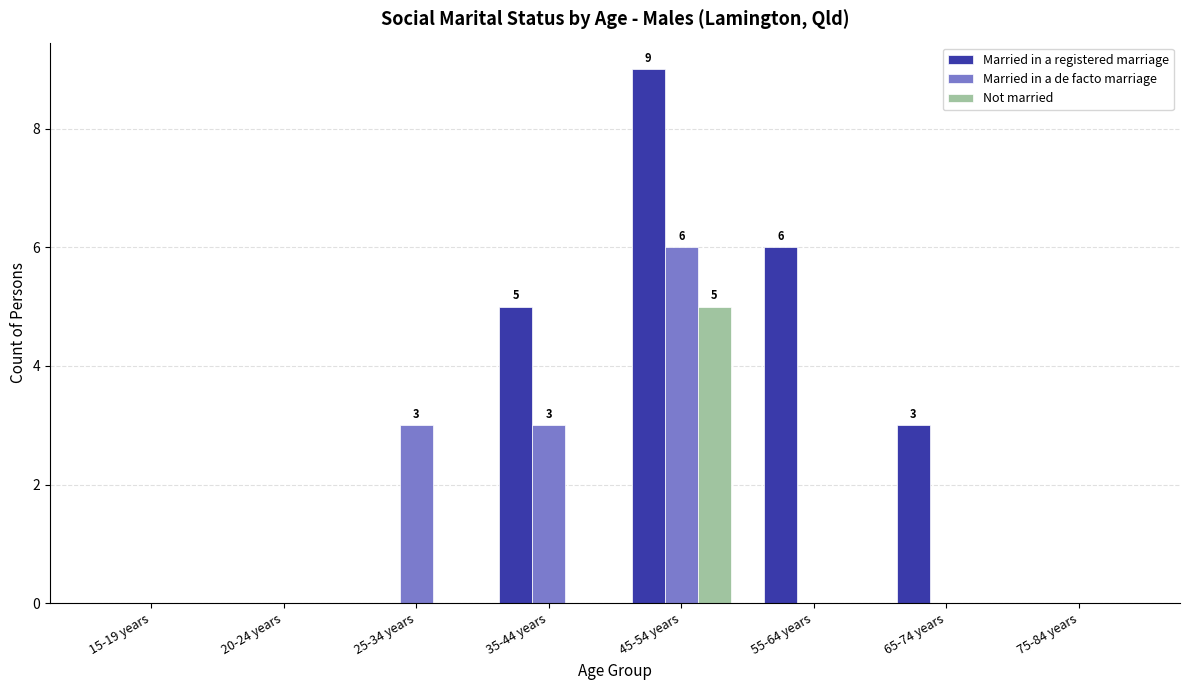

What is the highest value of the Not married series?

5